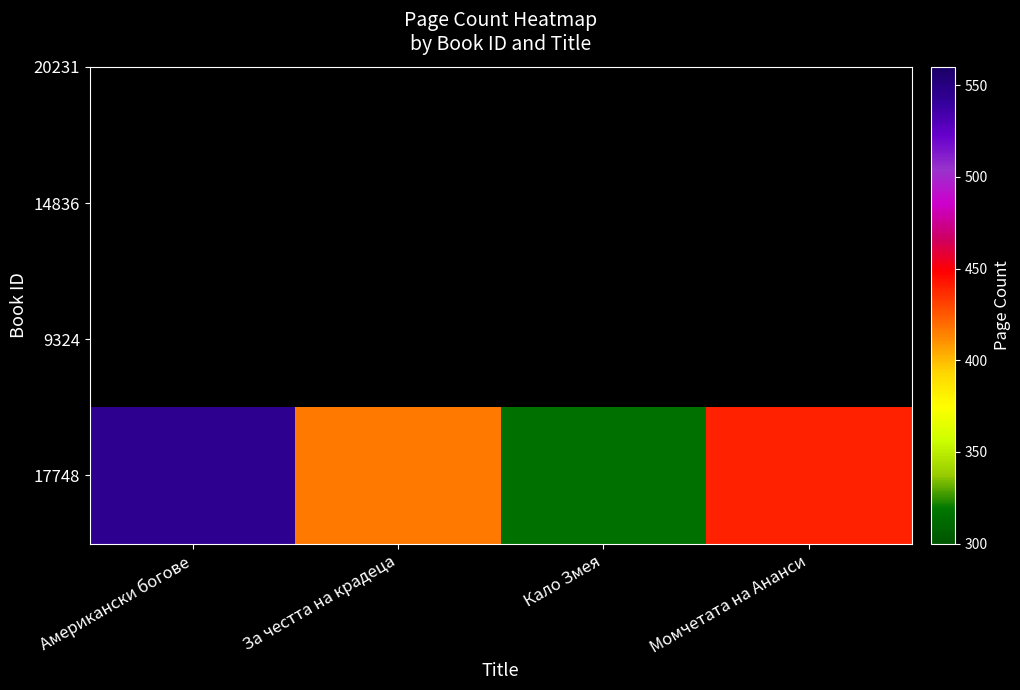

How many series are shown in this chart?

1